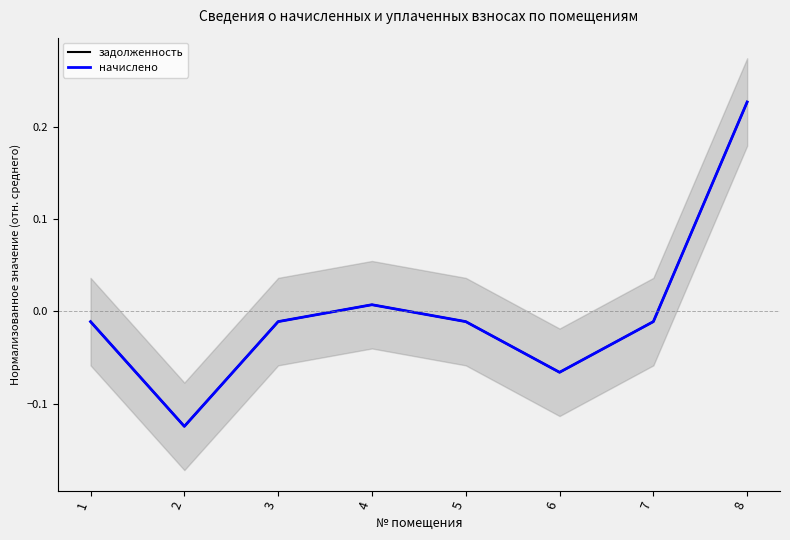

At which label does начислено first exceed 0?

4